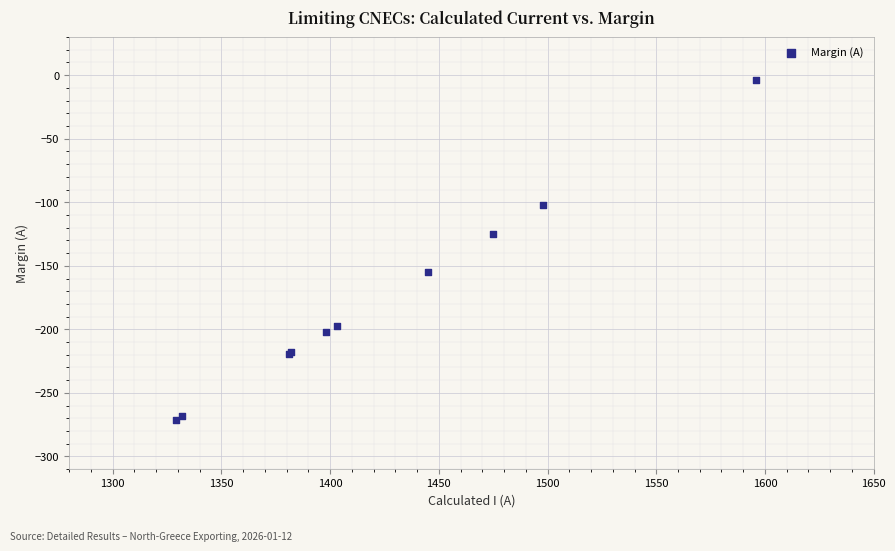

What Y value in the scatter plot is closest to -137?

-125